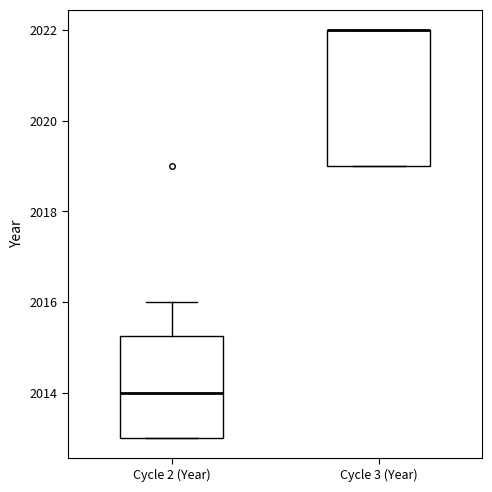

Reading left to right, read every box against the y-axis: the position of its median line, the range the box covers, and the ends of its whiskers. The values are not printed on the chart, so give them approximately, as read against the axis.

Cycle 2 (Year): median 2014.0, box 2013.0 to 2015.2, whiskers 2013.0 to 2016.0
Cycle 3 (Year): median 2022.0 (drawn on the box's upper edge), box 2019.0 to 2022.0, whiskers 2019.0 to 2022.0